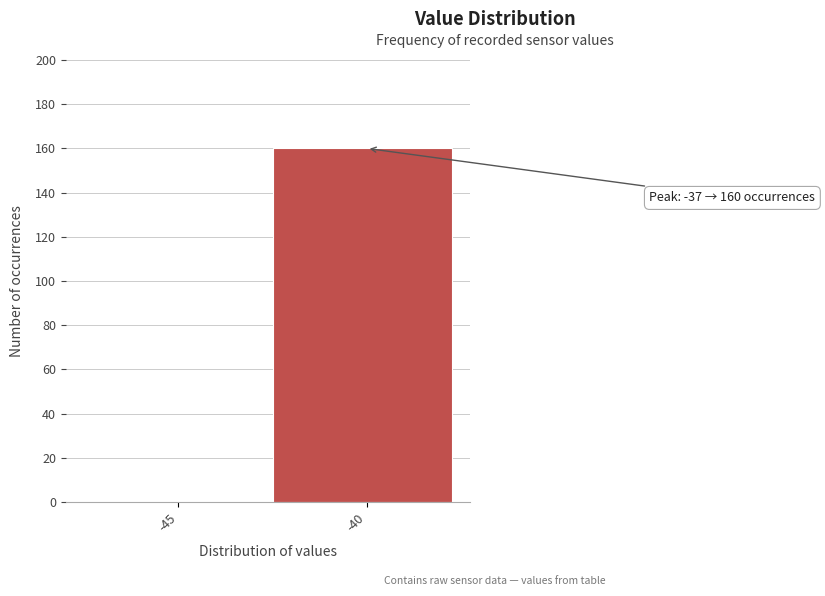

Reading left to right, list all the values displayed in this chart.

-45=0	-40=160